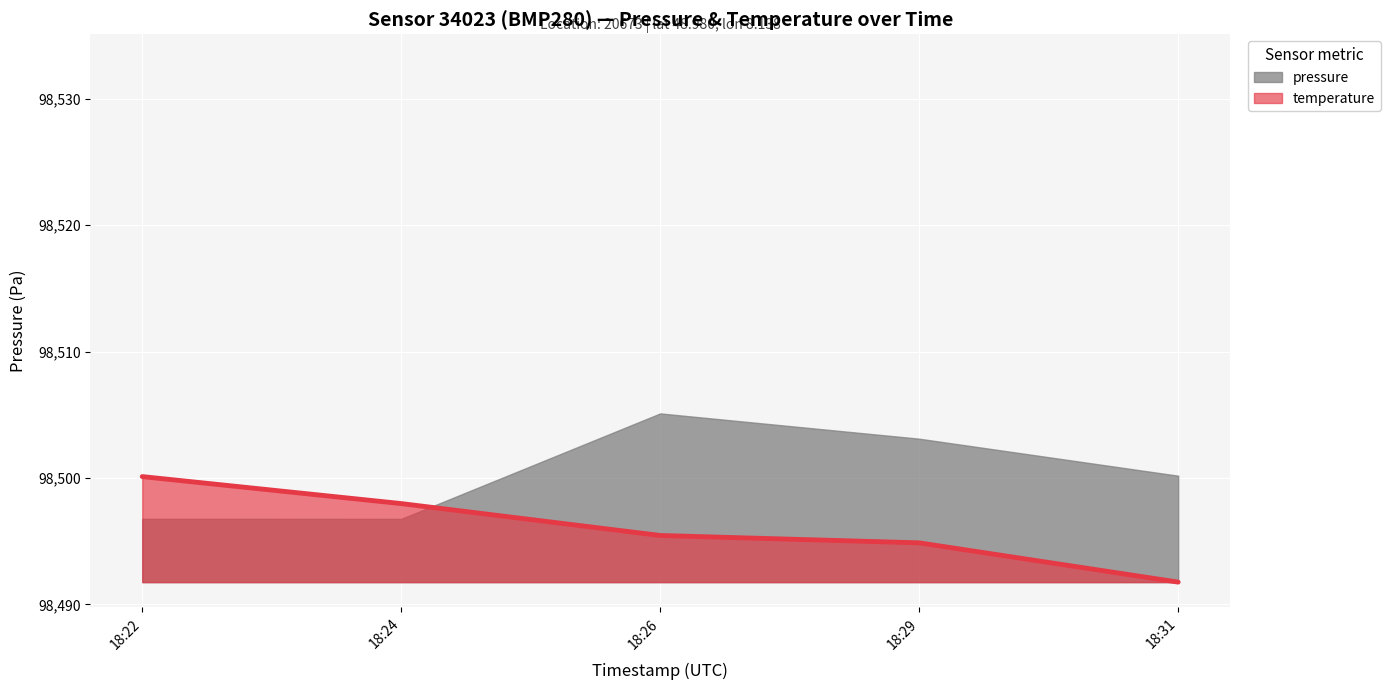

The pressure series shows 98496.8 at 18:24. True or false?

True